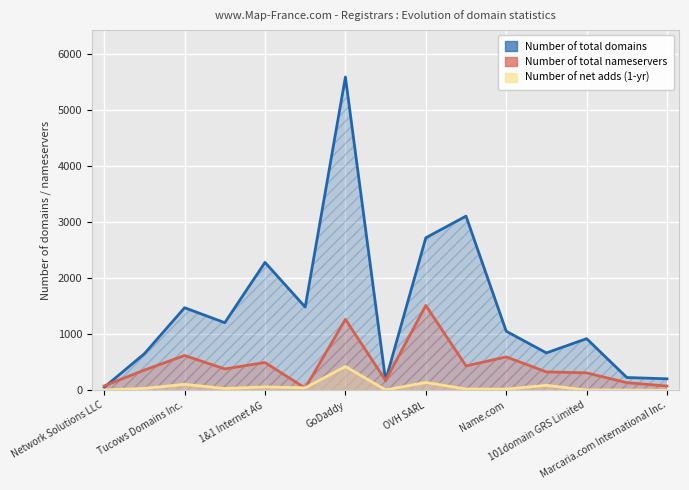

True or false: Number of total domains has more than 0 interior local peaks.

True